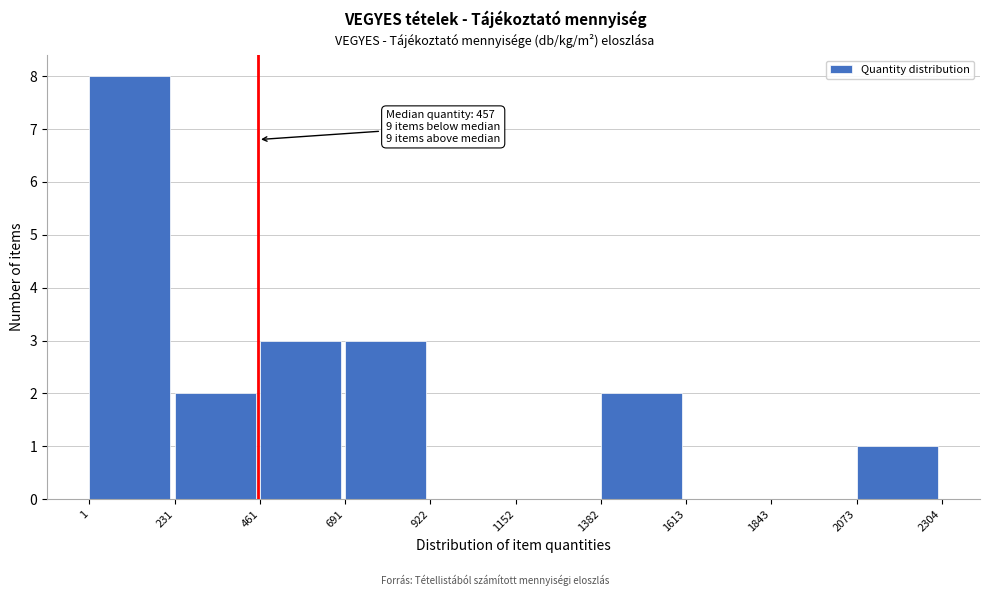

Over which range of the x-axis is the bar tallest?

1 to 231